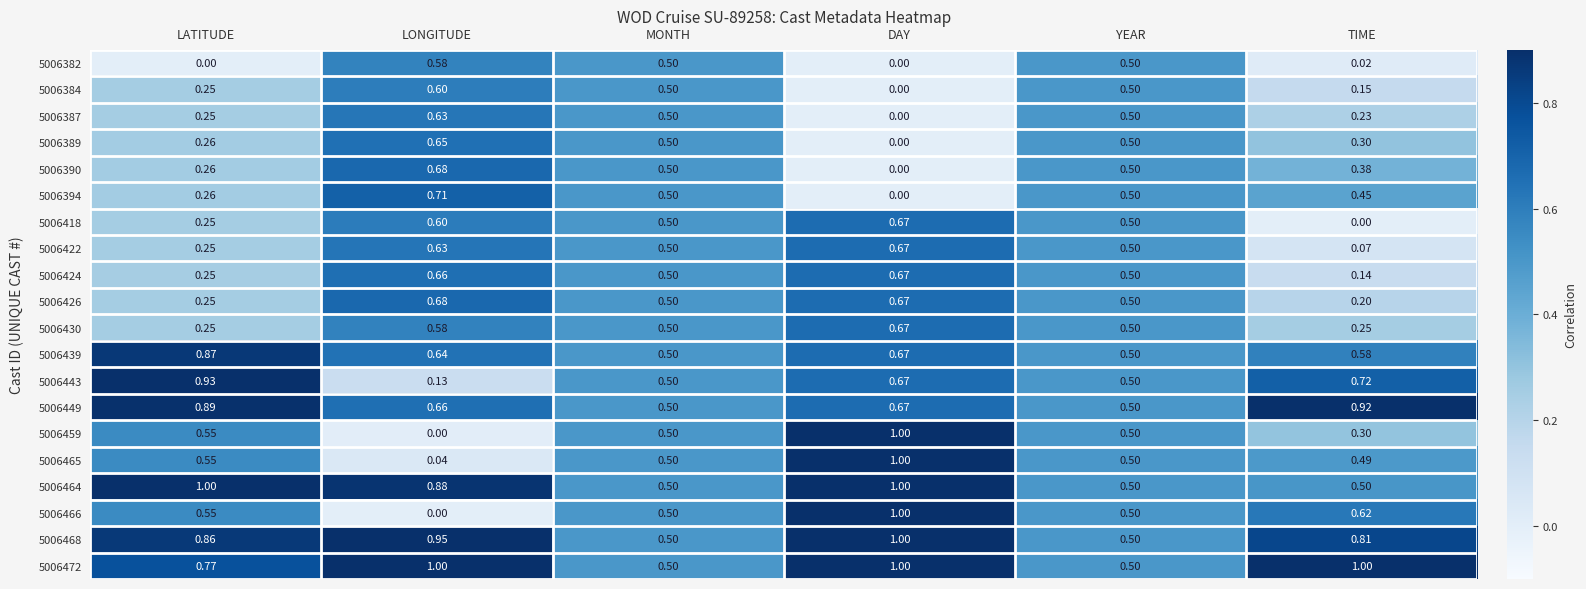

Is the value of 5006439 at LONGITUDE greater than the value of 5006418 at LONGITUDE?

Yes